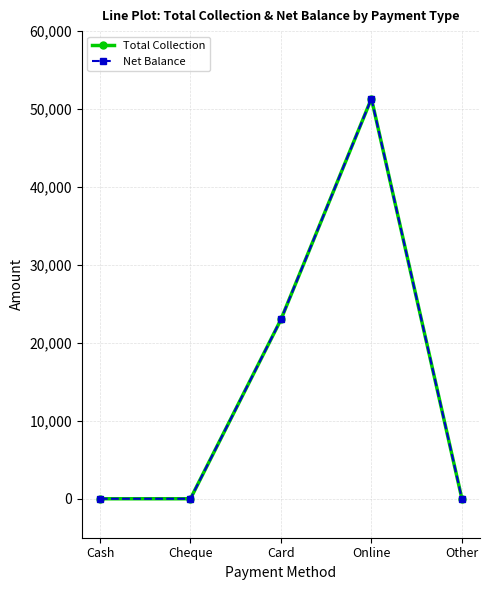

At which label is Total Collection closest to 25670?

Card